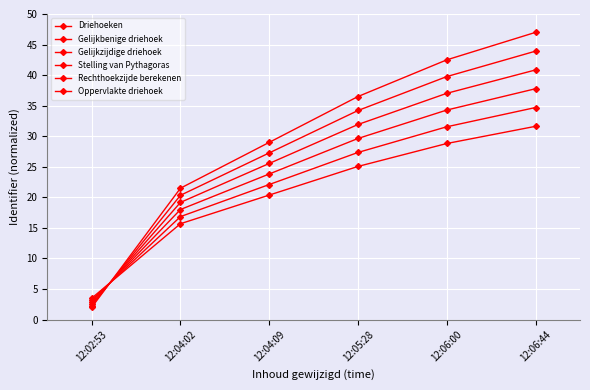

Which series changed the most between 12:04:09 and 12:06:44?

Driehoeken